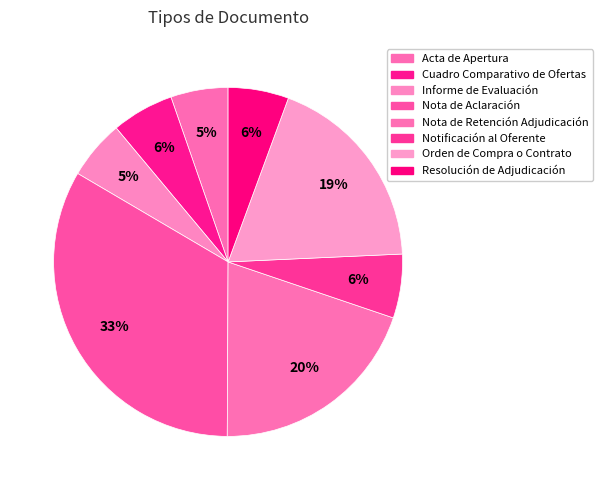

Is there a majority slice in this chart?

No